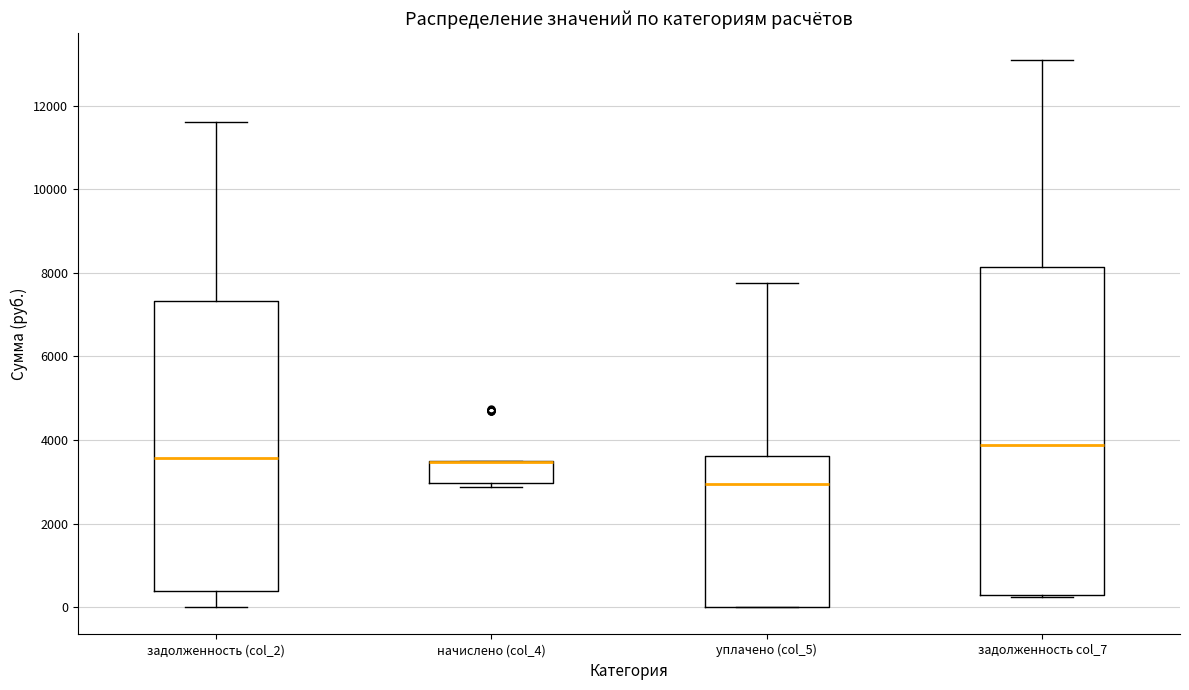

Where is the lower edge of the box for задолженность (col_2) on the y-axis? The values are not printed on the chart, so give them approximately, as read against the axis.

400